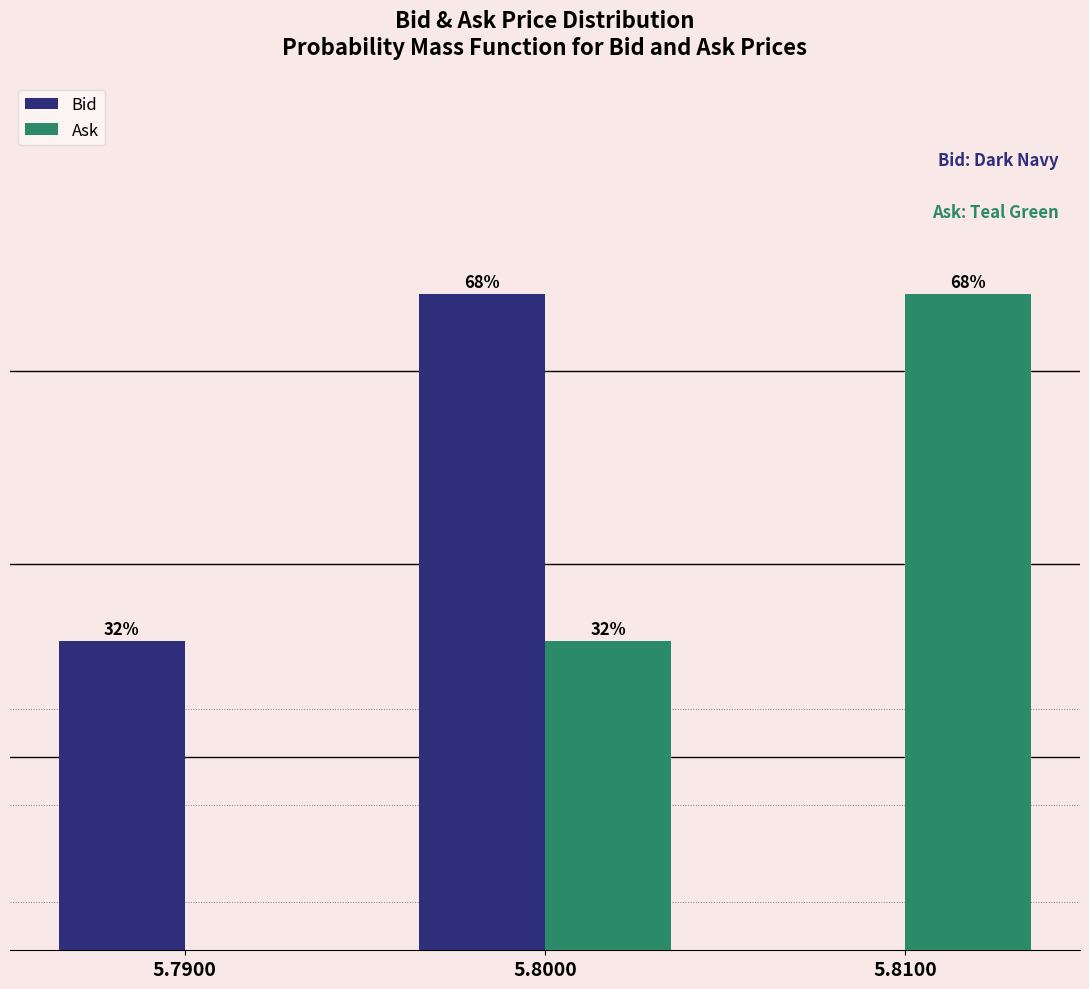

Which series changed the most between 5.7900 and 5.8000?

Bid